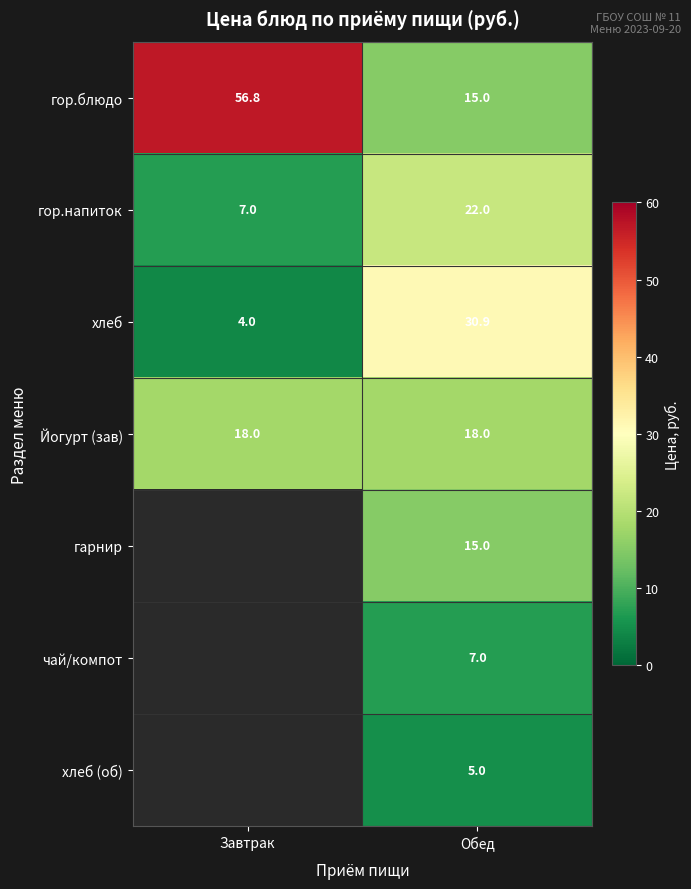

What is the difference between the хлеб values at Обед and Завтрак?

26.9